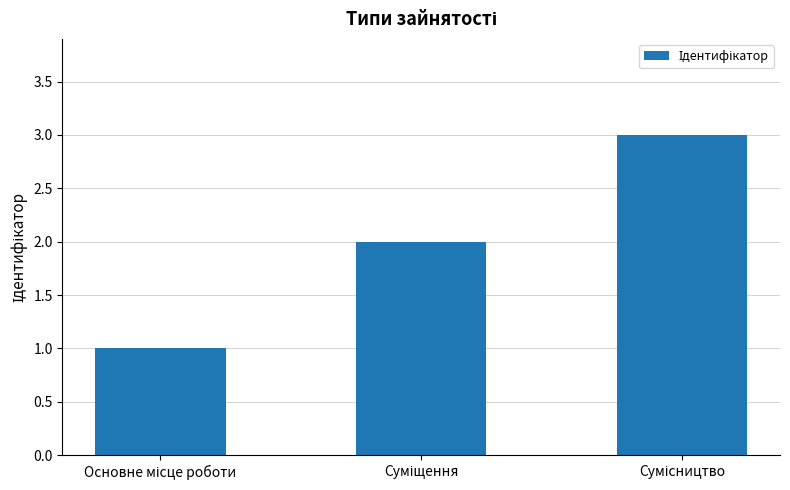

What is the minimum value shown in the chart?

1